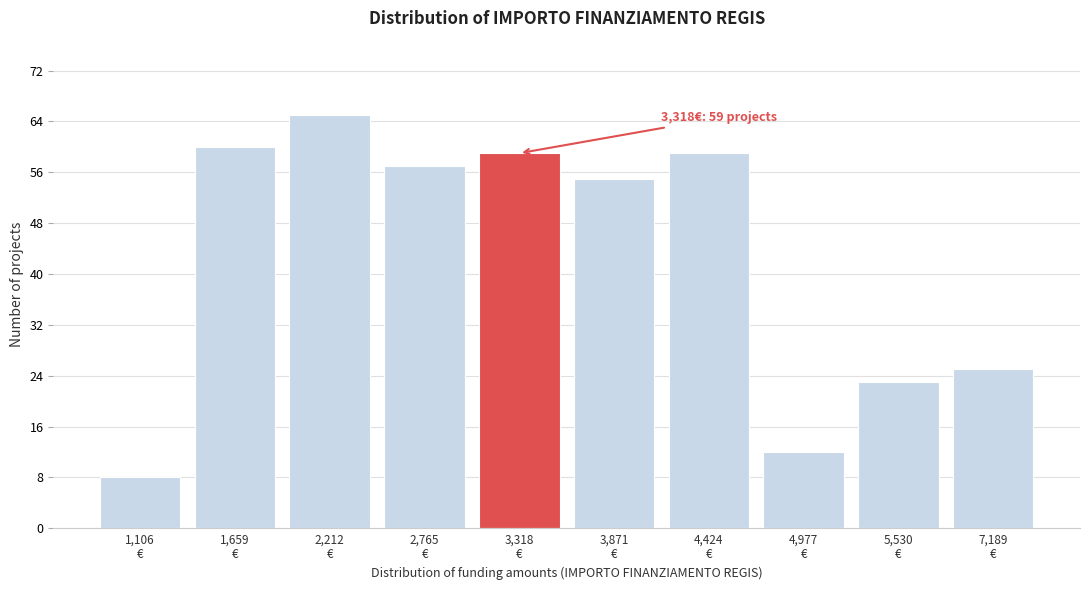

Reading left to right, transcribe all the data shown in this chart.

8	60	65	57	59	55	59	12	23	25